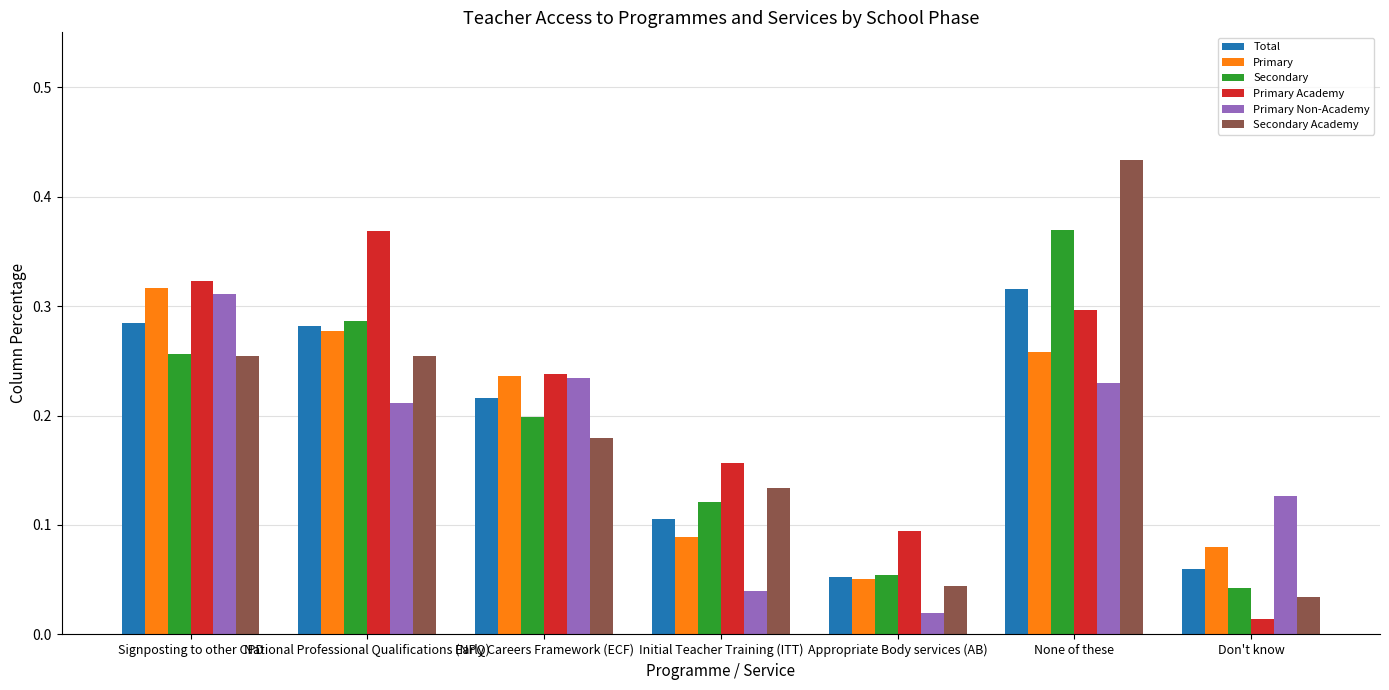

The Secondary series shows 0.1 at Initial Teacher Training (ITT). True or false?

True